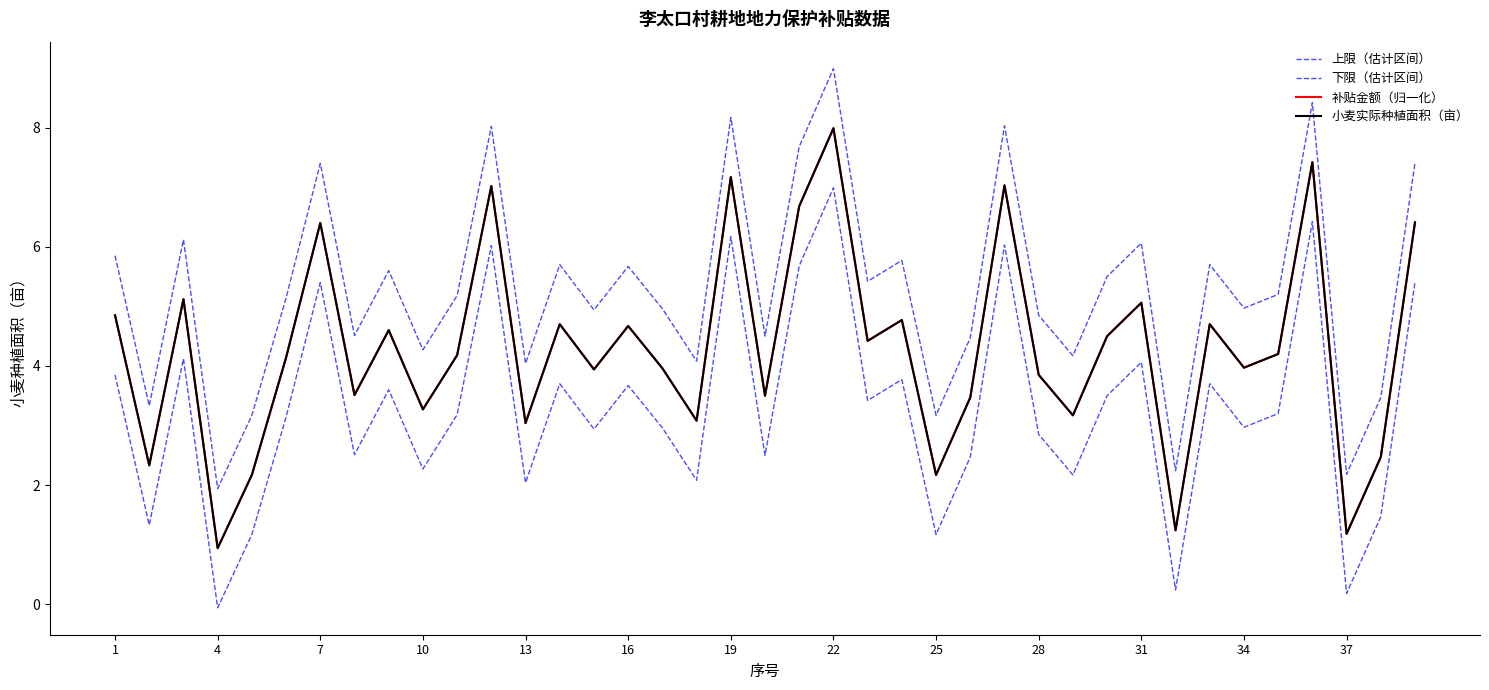

Does the chart have visible grid lines?

No